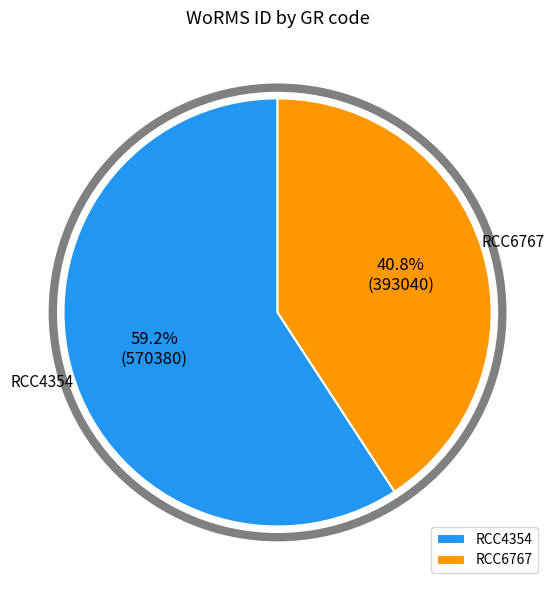

Between RCC6767 and RCC4354, which is larger?

RCC4354